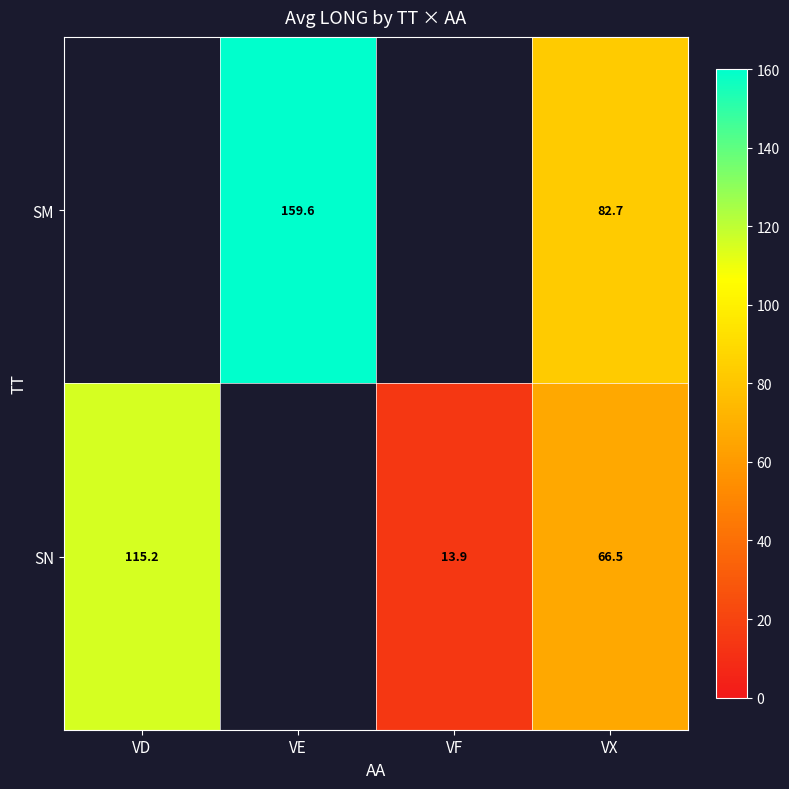

At VX, list the series in order from smallest to largest.

SN, SM